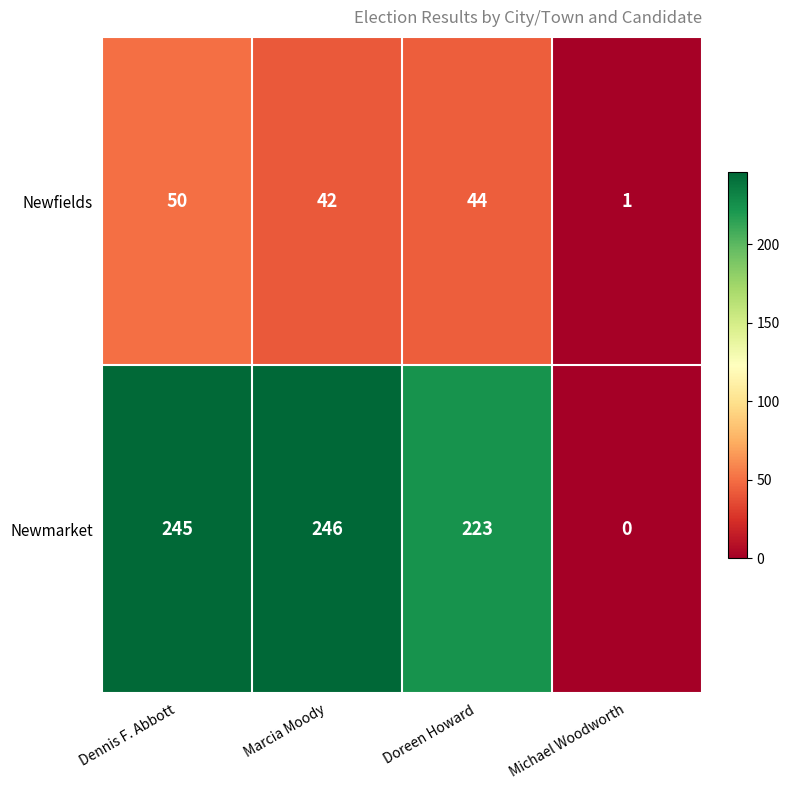

Which series has the largest range (max minus min)?

Newmarket